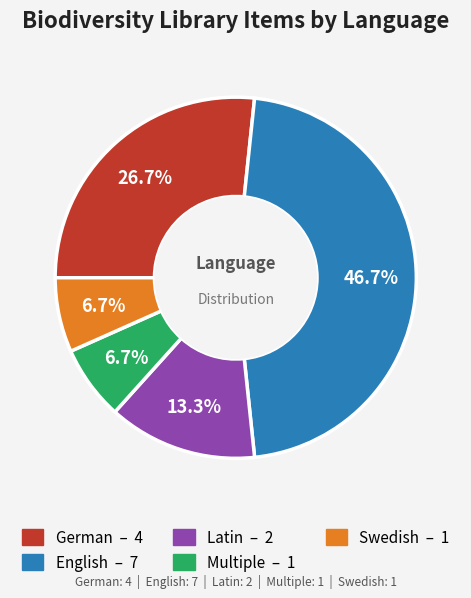

How many slices are in this pie chart?

5